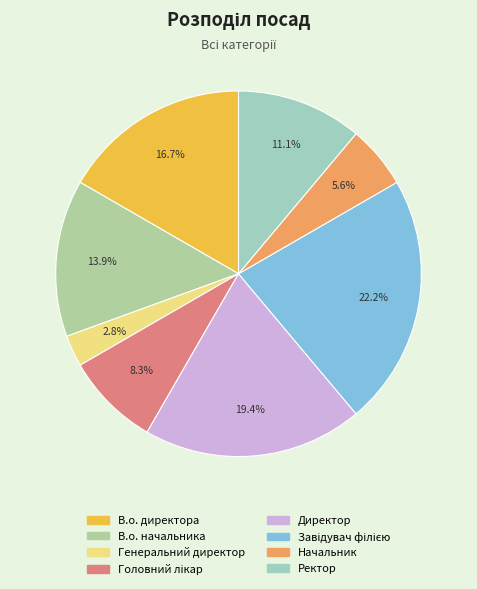

Between Директор and Головний лікар, which is larger?

Директор